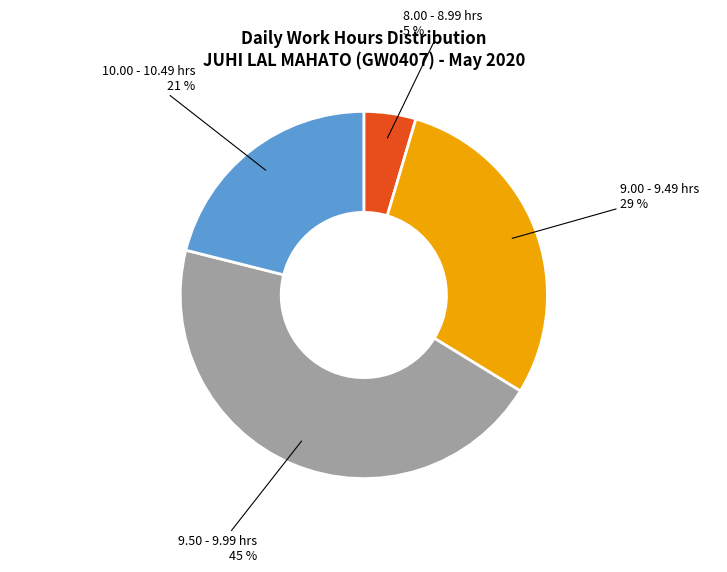

Does any single category account for the majority?

No